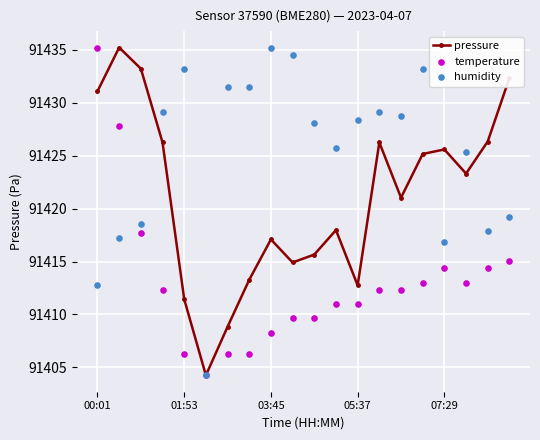

How many interior local peaks does the pressure series have?

5